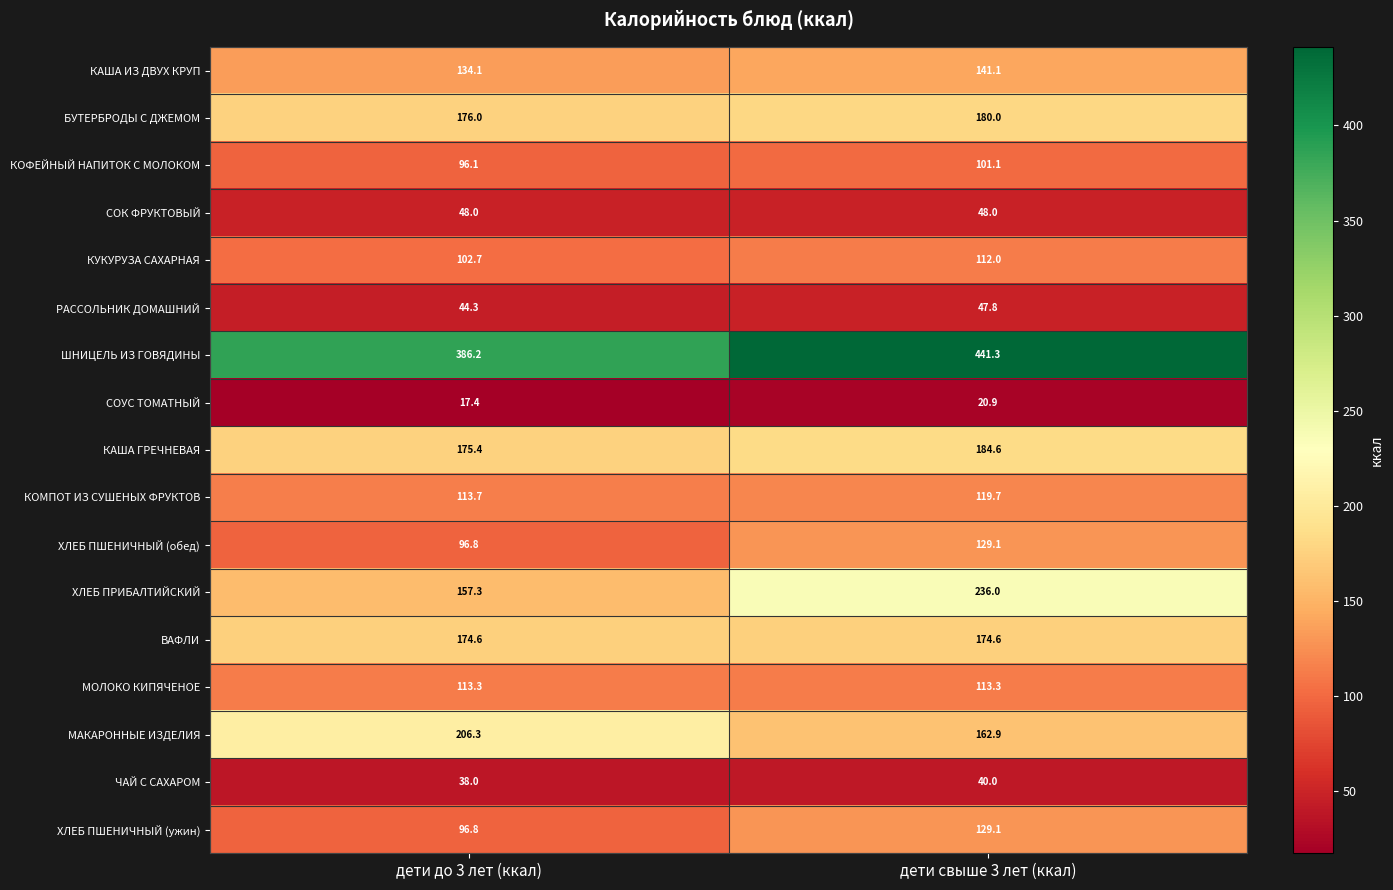

What is the difference between the КОФЕЙНЫЙ НАПИТОК С МОЛОКОМ values at дети свыше 3 лет (ккал) and дети до 3 лет (ккал)?

5.0